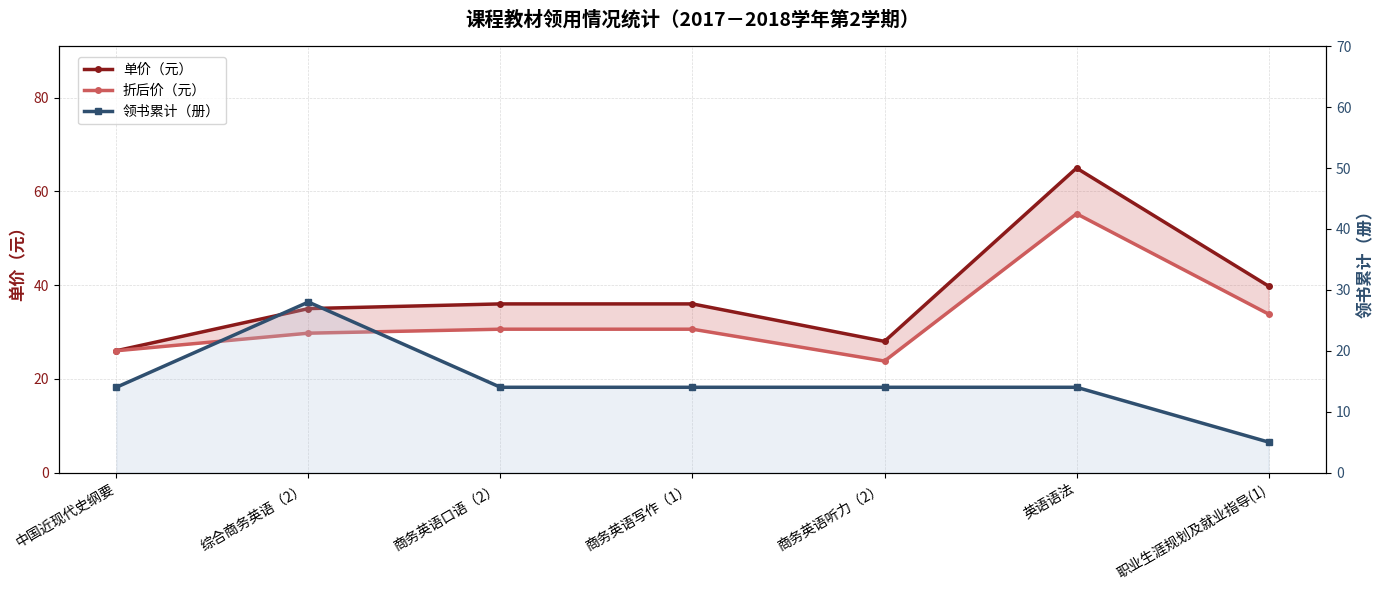

The value of 领书累计（册） at 商务英语写作（1） is 22.8. True or false?

False